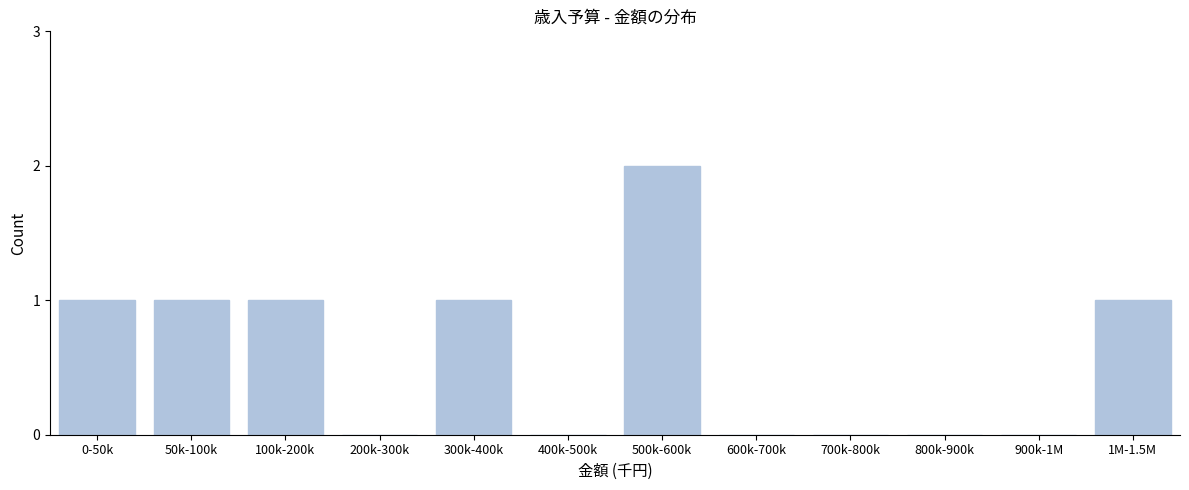

Reading left to right, what are all the values shown in this chart?

0-50k=1	50k-100k=1	100k-200k=1	200k-300k=0	300k-400k=1	400k-500k=0	500k-600k=2	600k-700k=0	700k-800k=0	800k-900k=0	900k-1M=0	1M-1.5M=1